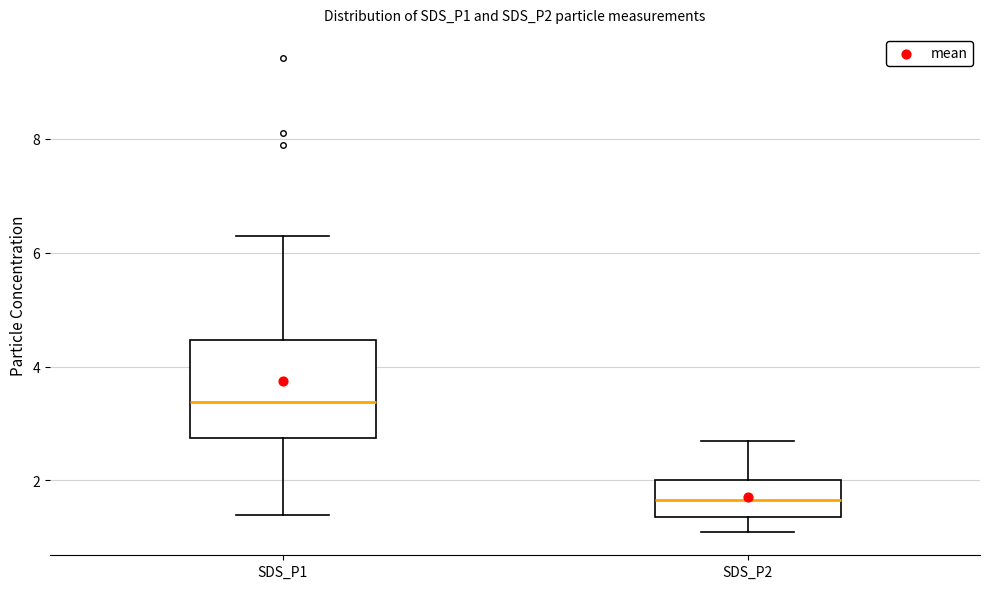

Which box has the highest median line?

SDS_P1